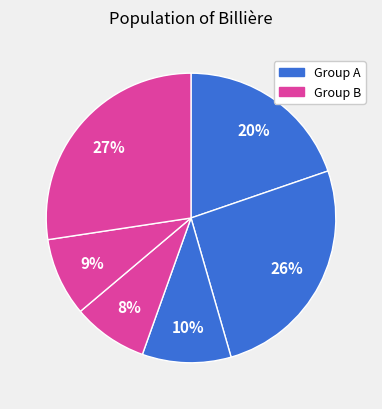

Count the number of slices in the pie.

6